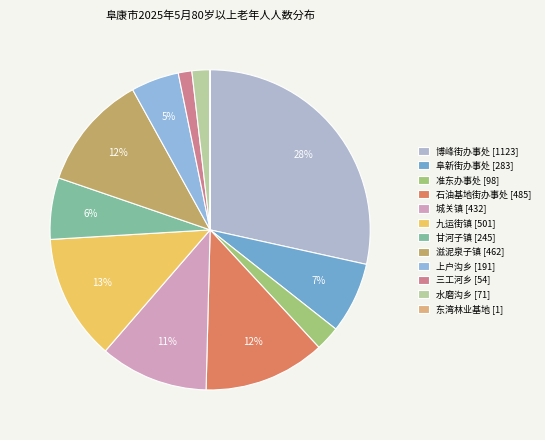

What is the largest slice in the pie chart?

博峰街办事处